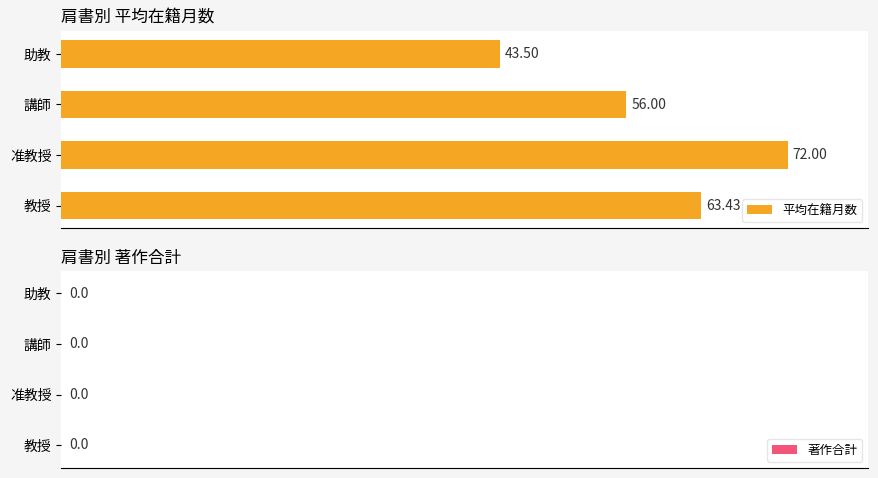

What is the average value?

58.7